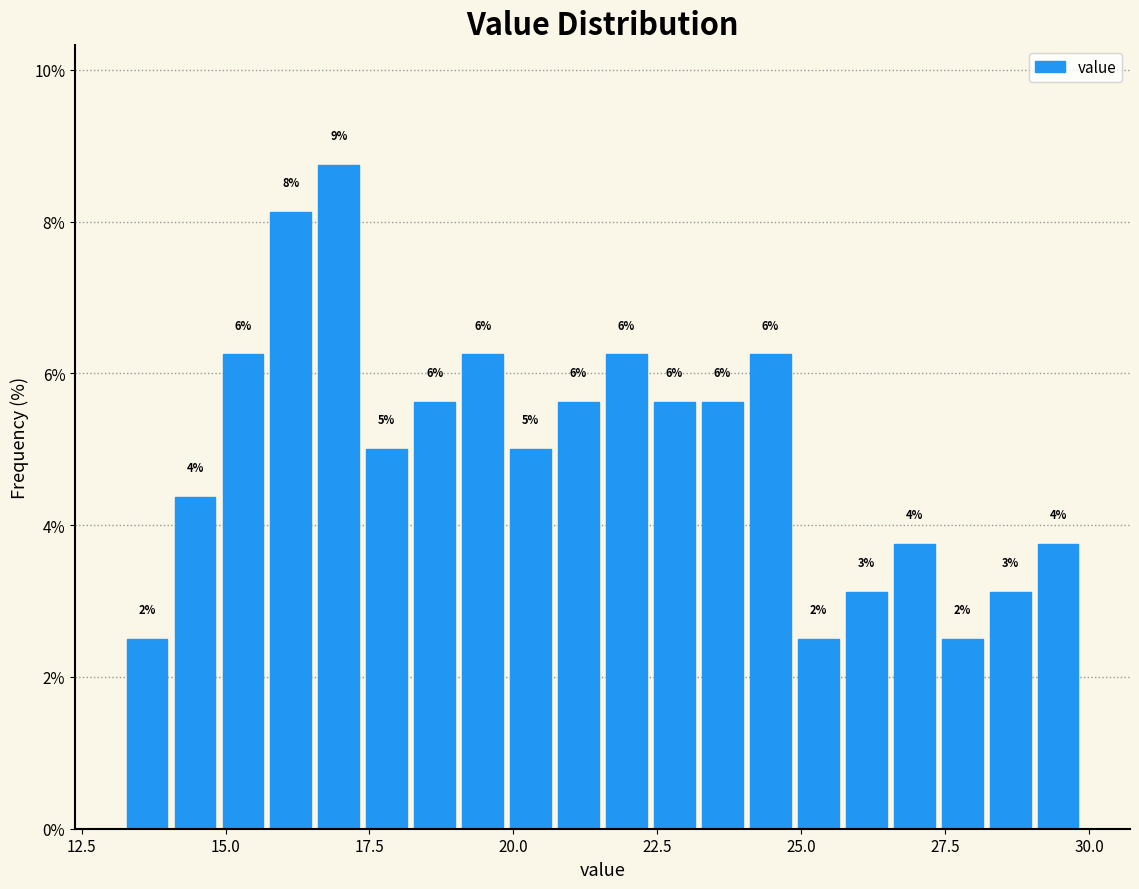

Around what value on the x-axis is the tallest bar? Give the approximate position of its centre, as read against the axis.

17.0